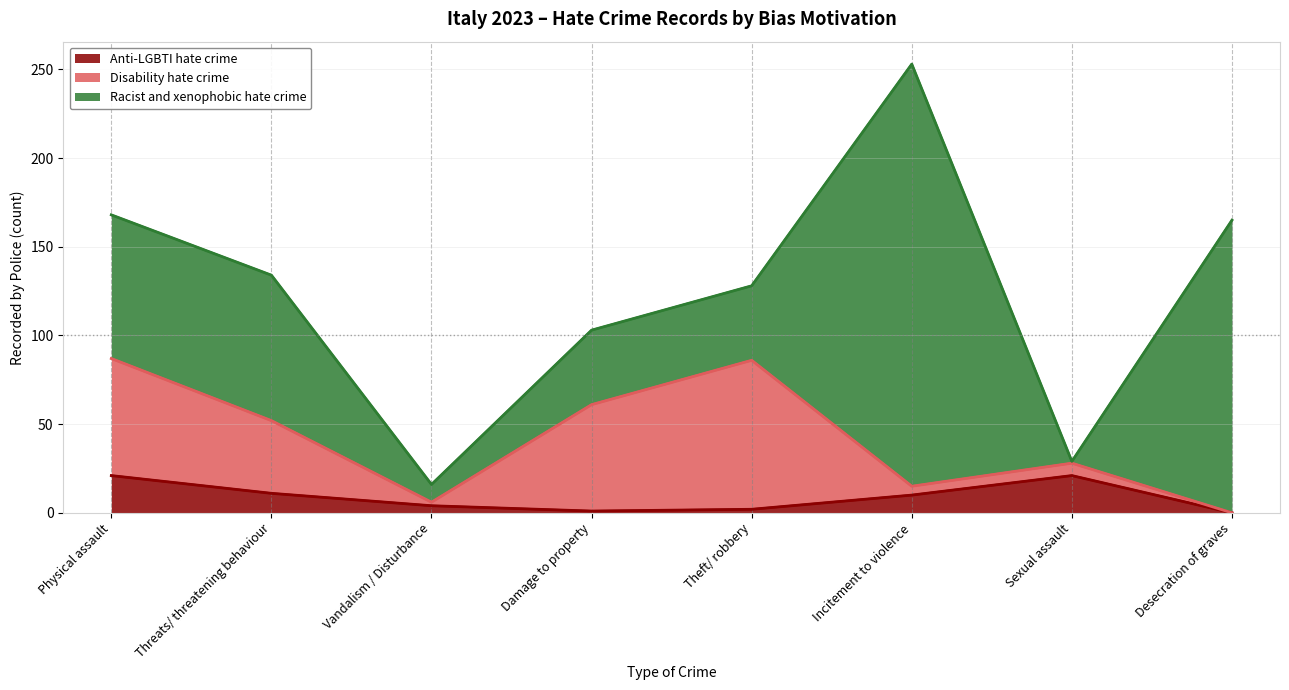

Reading left to right, list all the values displayed in this chart.

Anti-LGBTI hate crime: 21	11	4	1	2	10	21	0
Disability hate crime: 66	41	2	60	84	5	7	0
Racist and xenophobic hate crime: 81	82	10	42	42	238	1	165